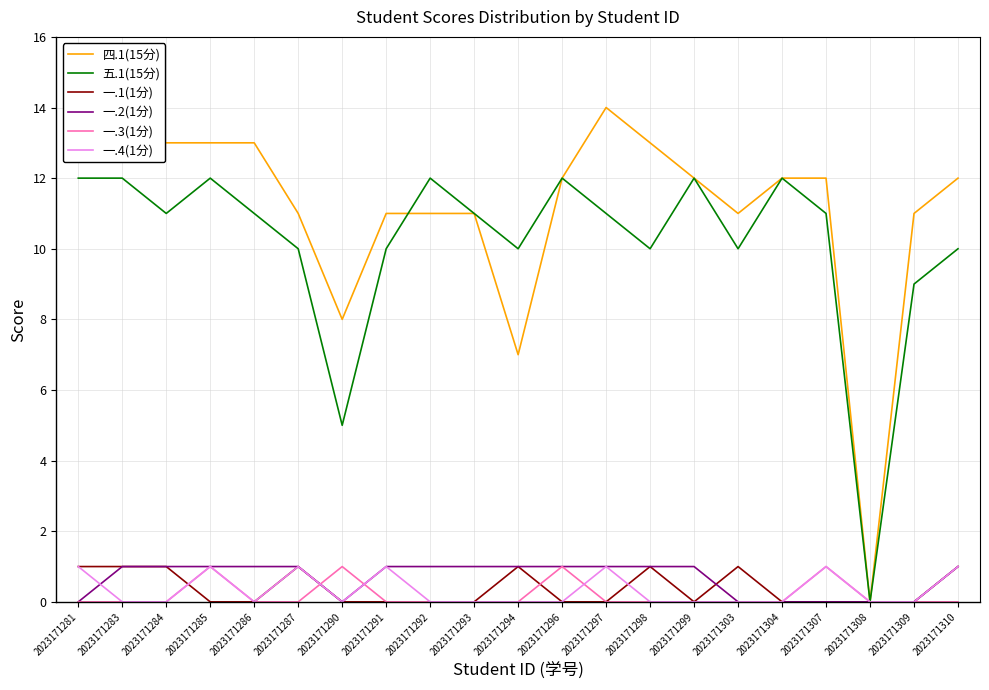

At which category does the chart reach its peak across all series?

2023171297